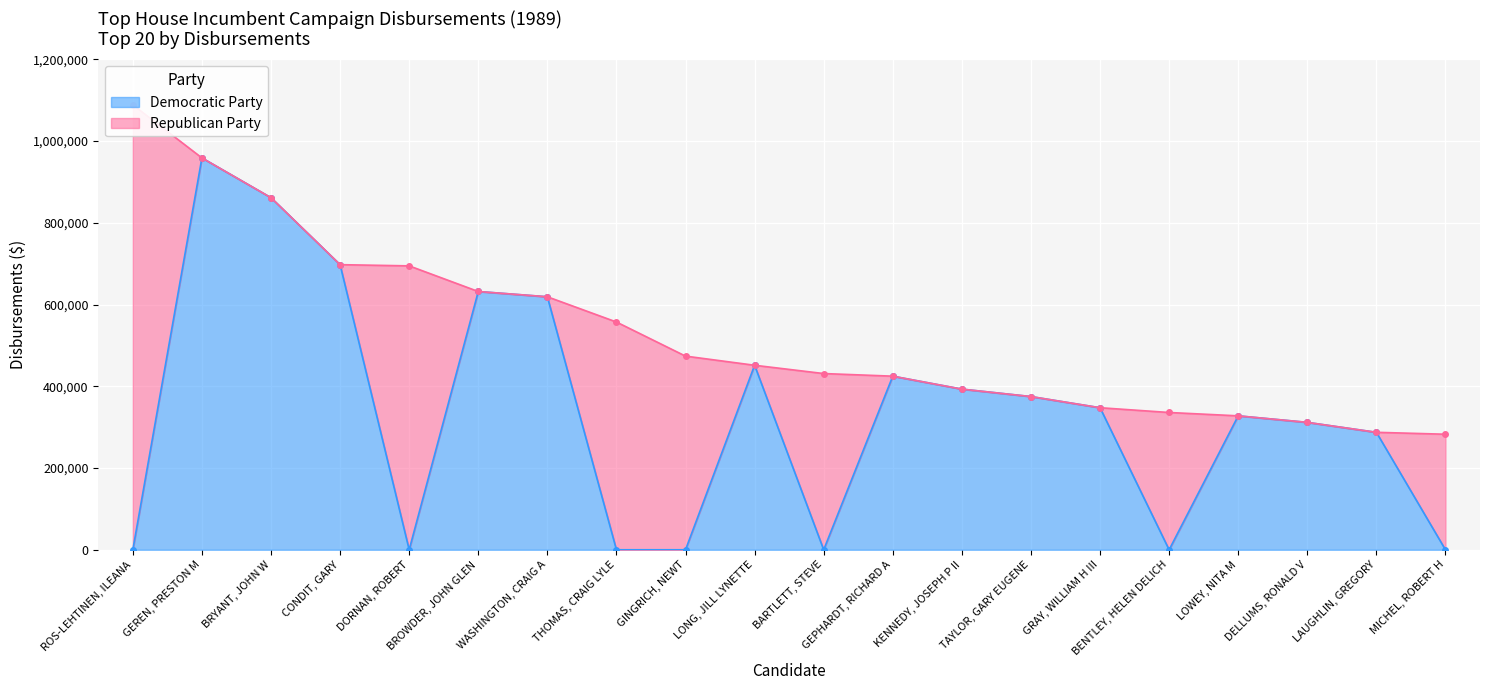

Is it true that the value at BRYANT, JOHN W is 202389?

False